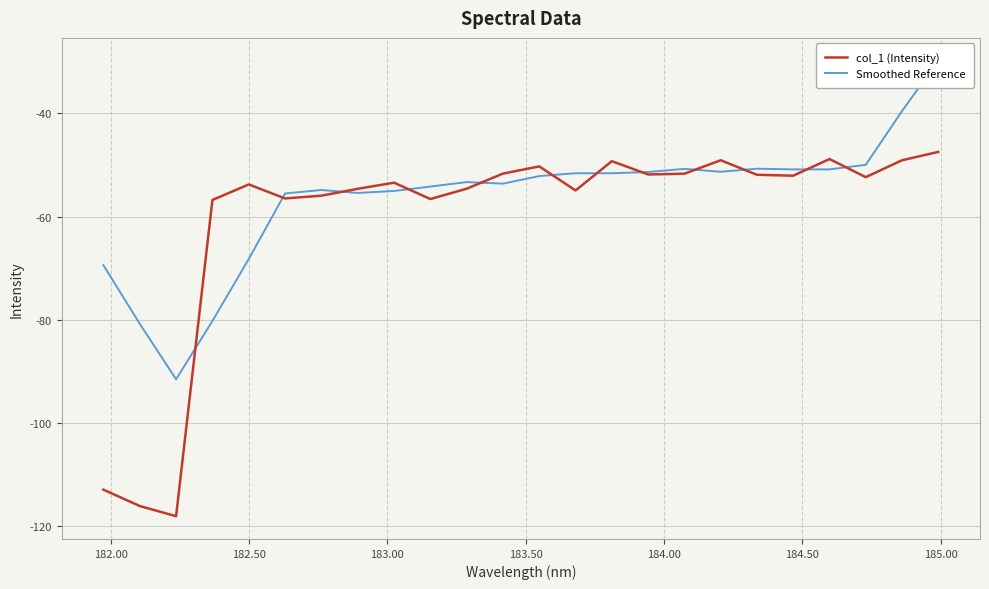

What is the maximum value for col_1 (Intensity)?

-47.5